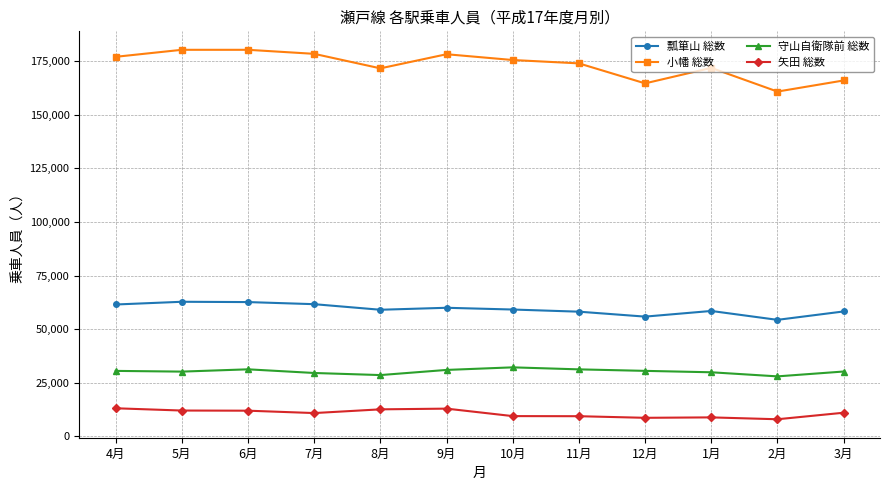

True or false: 矢田 総数 and 瓢箪山 総数 cross at least once.

False